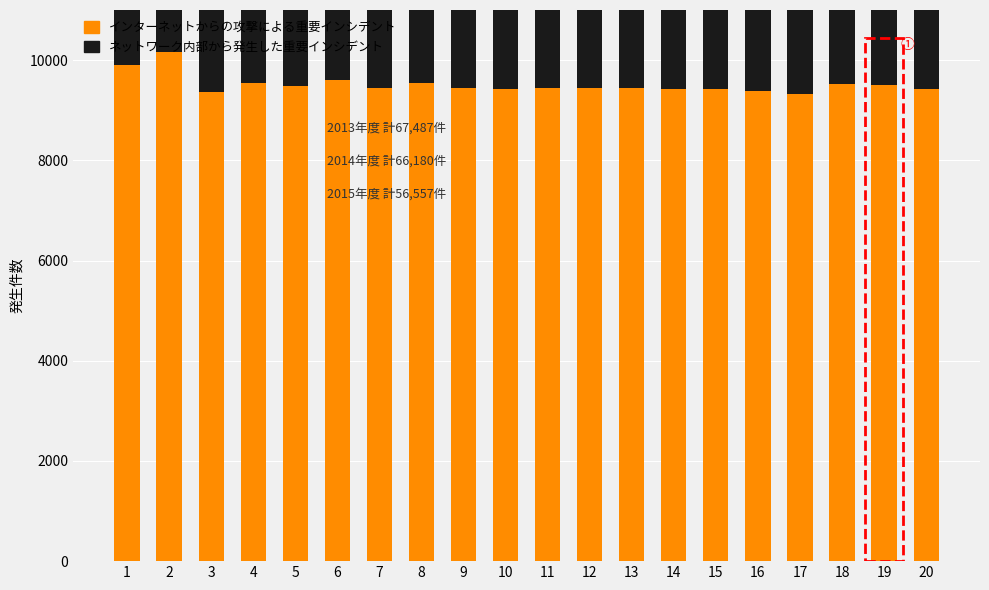

What is the total value across all series at 19?

18459